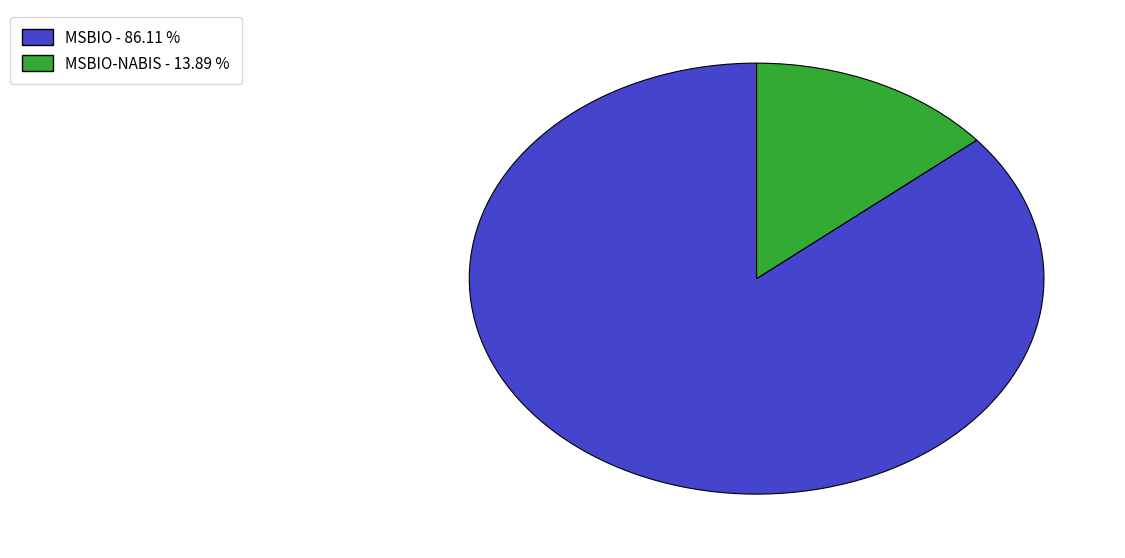

Does any single category account for the majority?

Yes